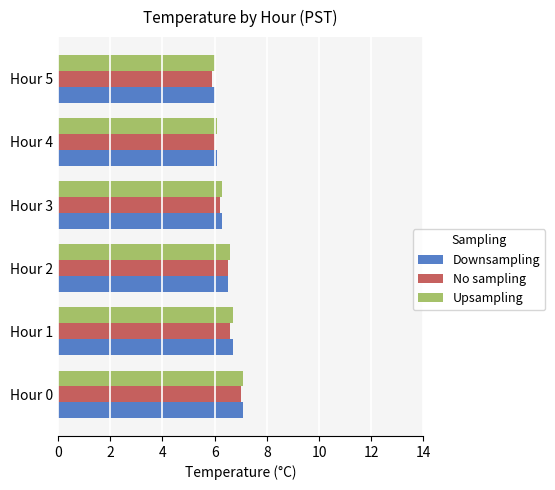

The value of Downsampling at Hour 0 is 7.1. True or false?

True